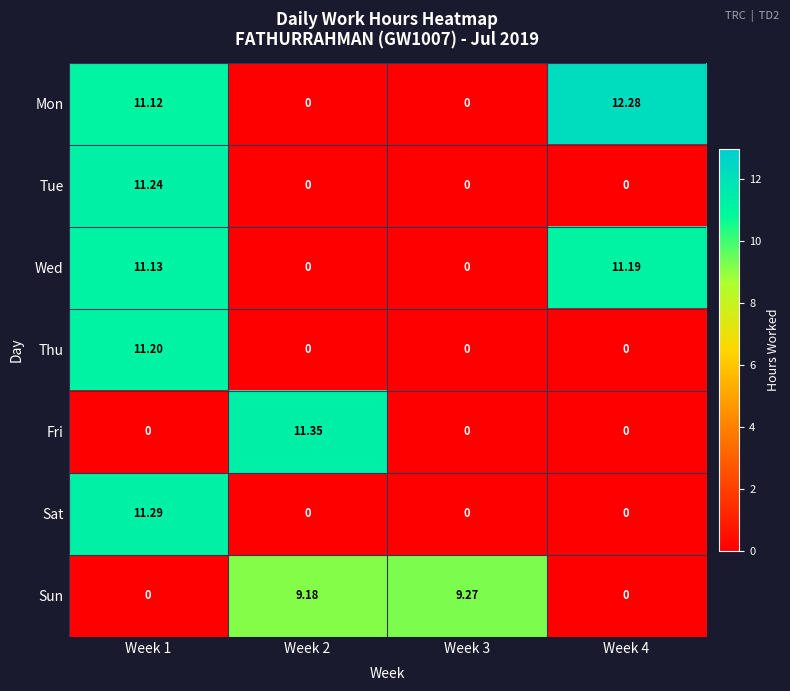

What is the total value across all series at Week 1?

56.0